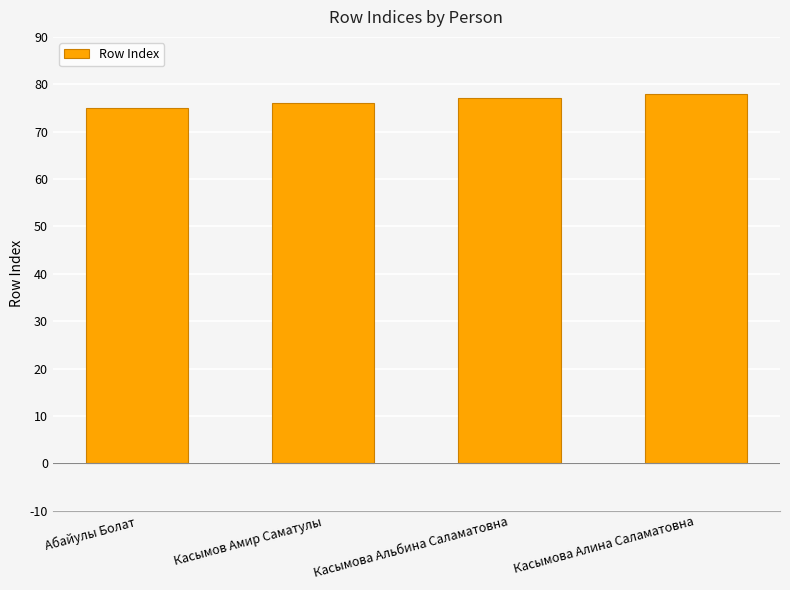

Approximately how many times larger is the value at Касымова Алина Саламатовна compared to Абайулы Болат?

1.0